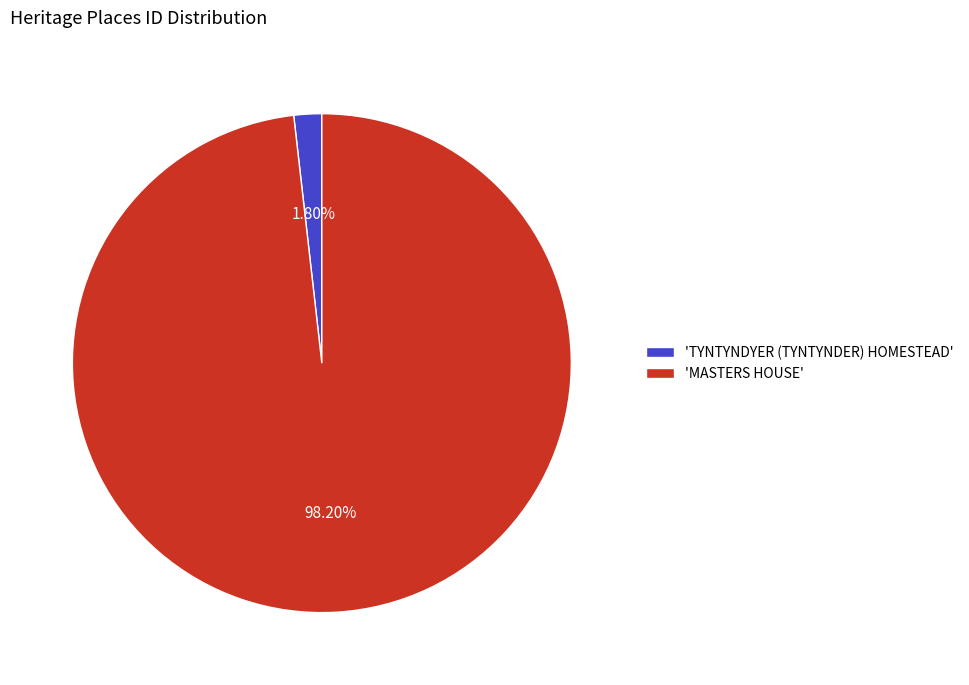

Does any single category account for the majority?

Yes